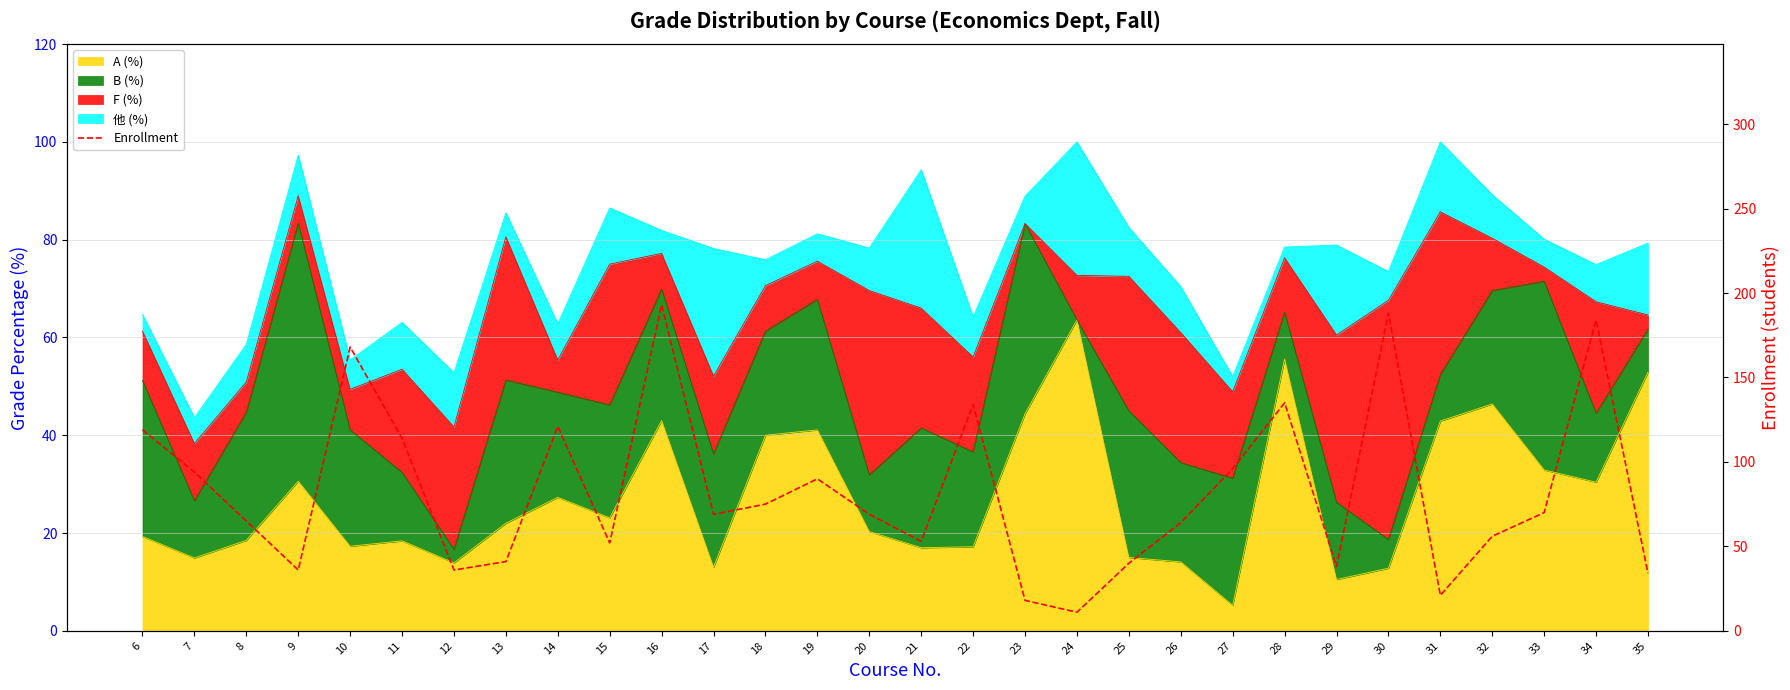

Is it true that the value at 31 is 21?

True